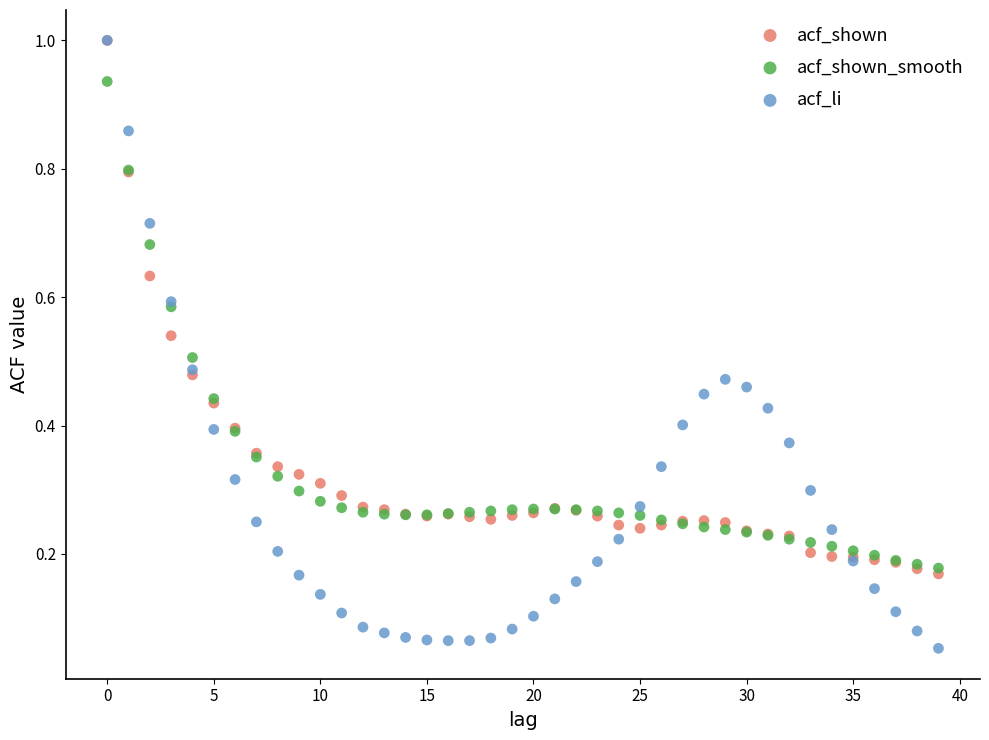

What are all the series names shown in the legend?

acf_shown, acf_shown_smooth, acf_li